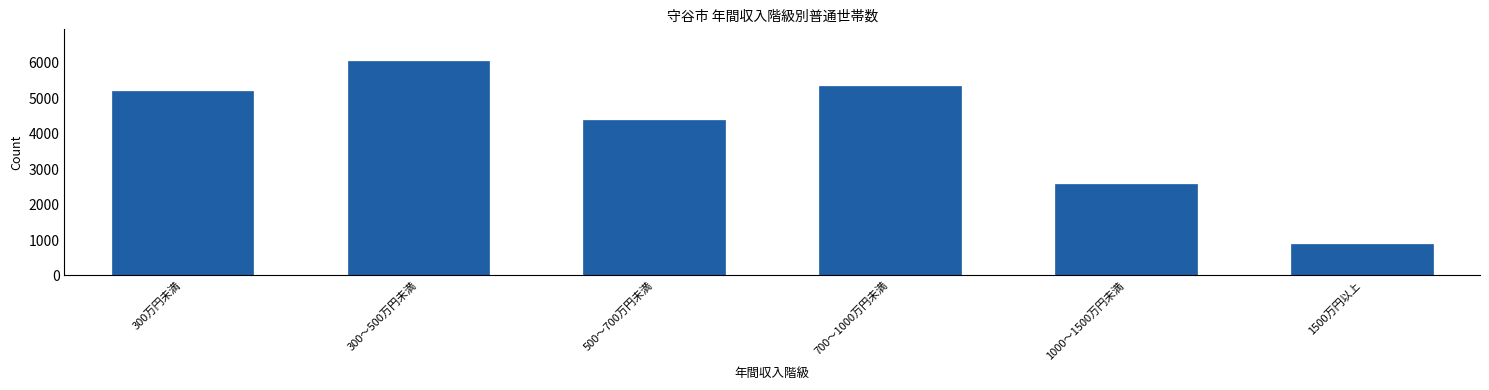

Reading right to left, list all the values displayed in this chart.

900	2570	5360	4400	6040	5200